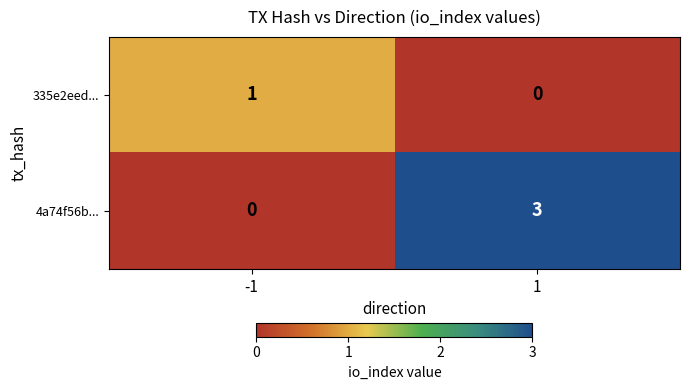

How many categories are shown in the chart?

2